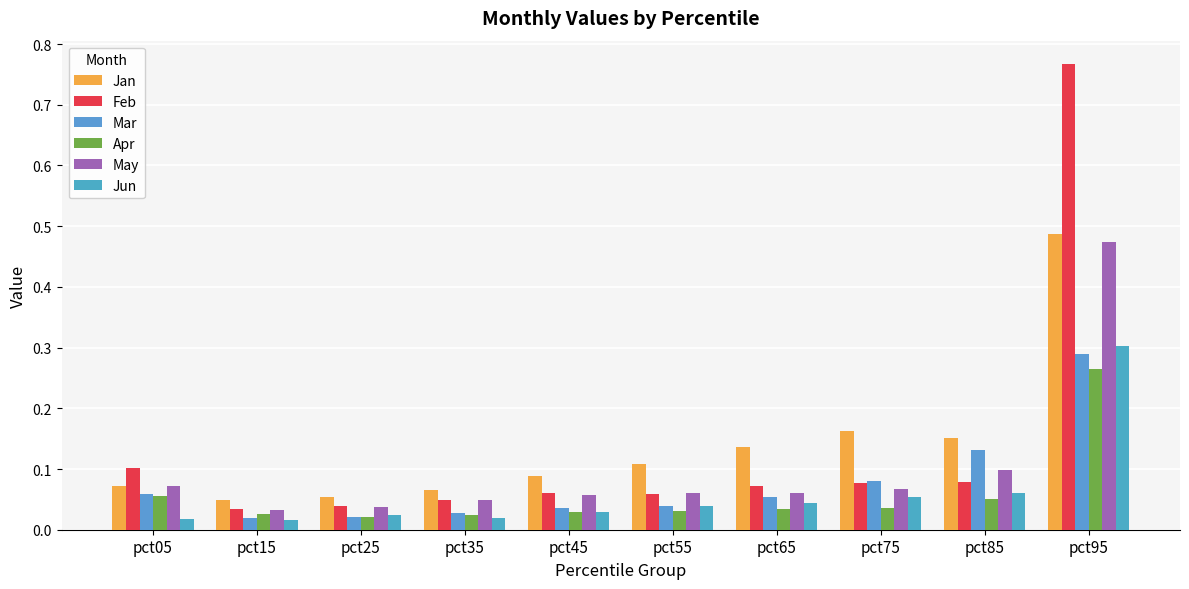

At which category is the sum across all series the highest?

pct95